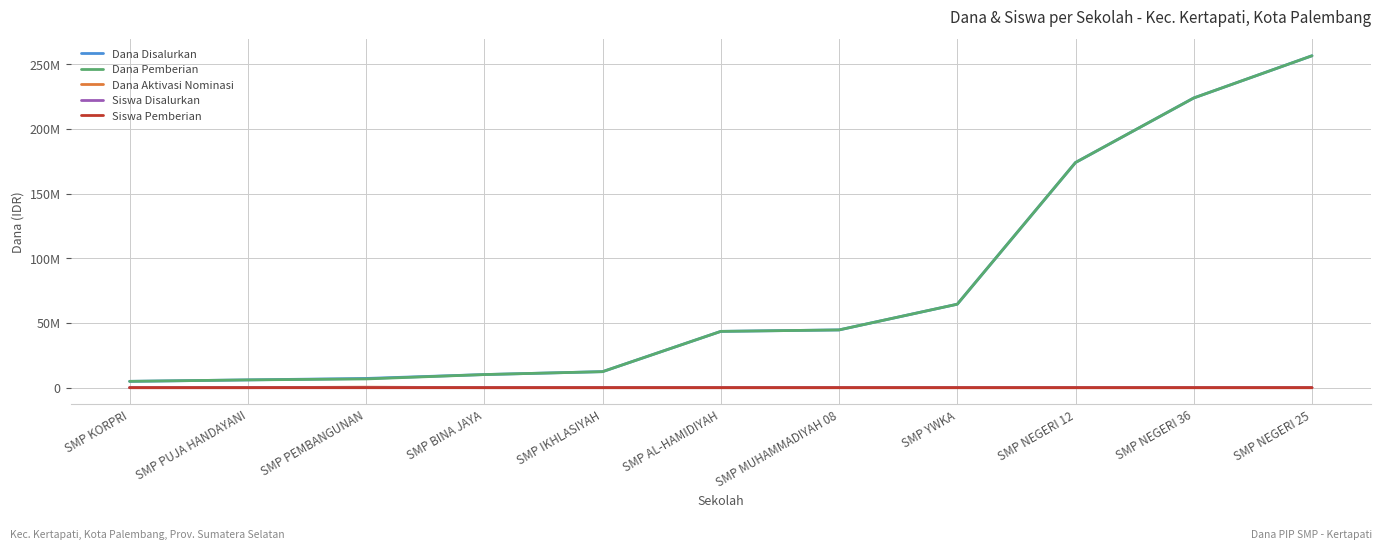

What is the sum of all Dana Pemberian values?

847125000